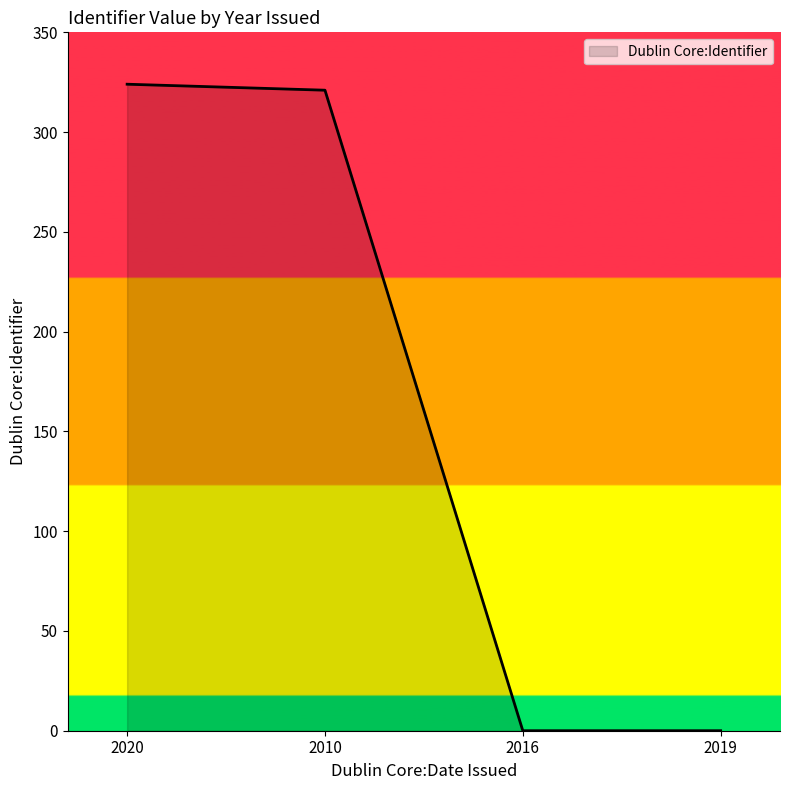

What is the difference between the maximum and second lowest values?

324